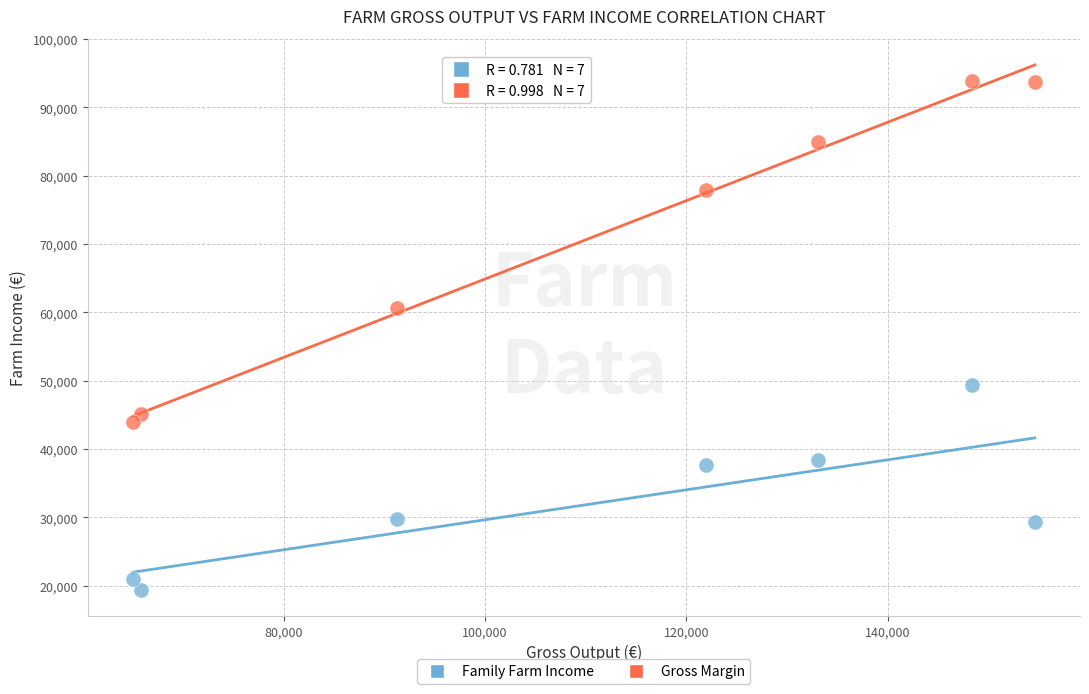

What are all the series names shown in the legend?

Family Farm Income, Gross Margin